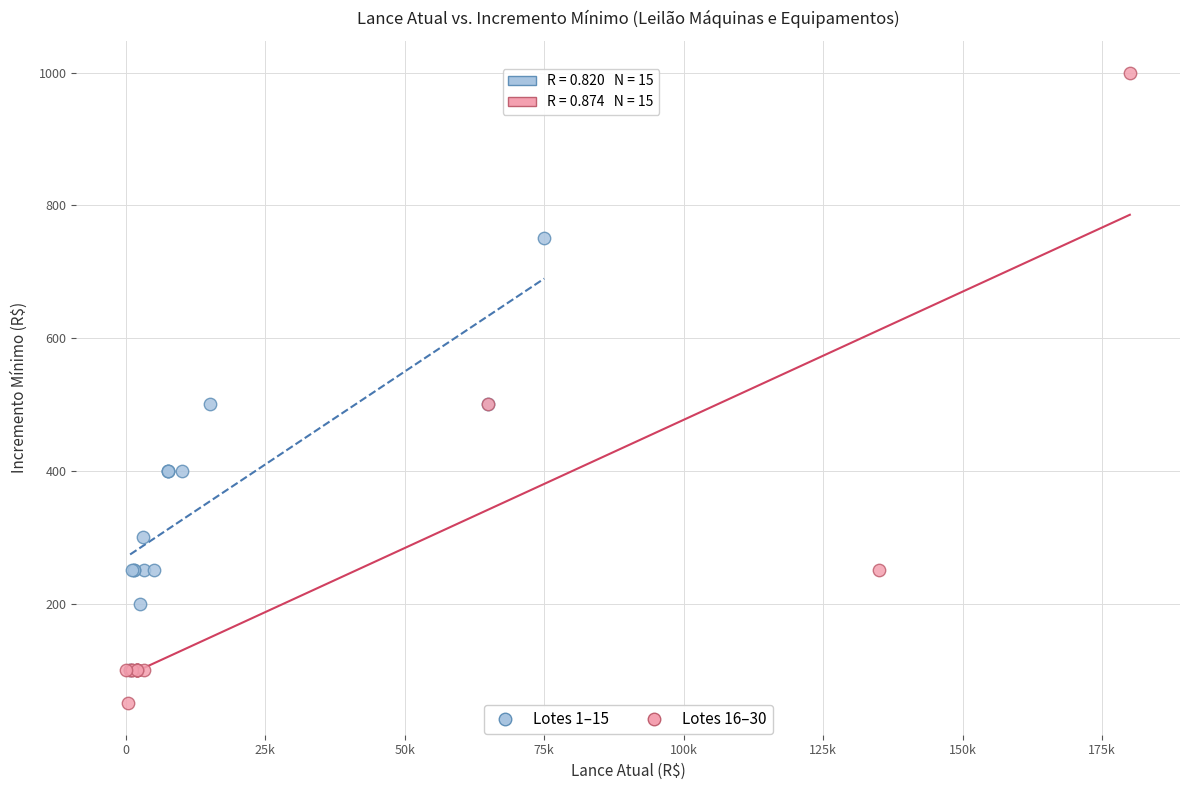

Which series contains the lowest Y value?

Lotes 16–30